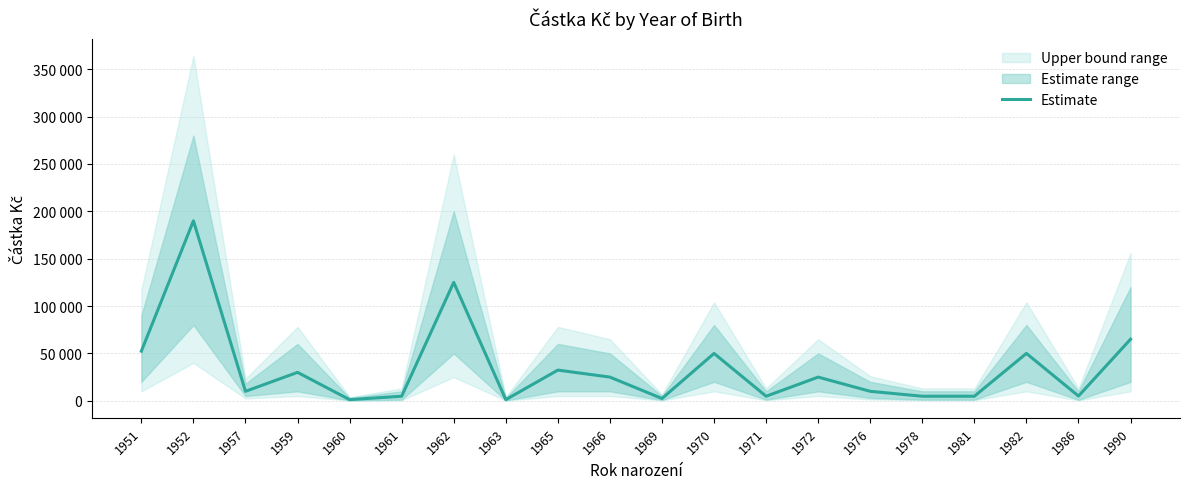

What is the maximum value shown in the chart?

190000